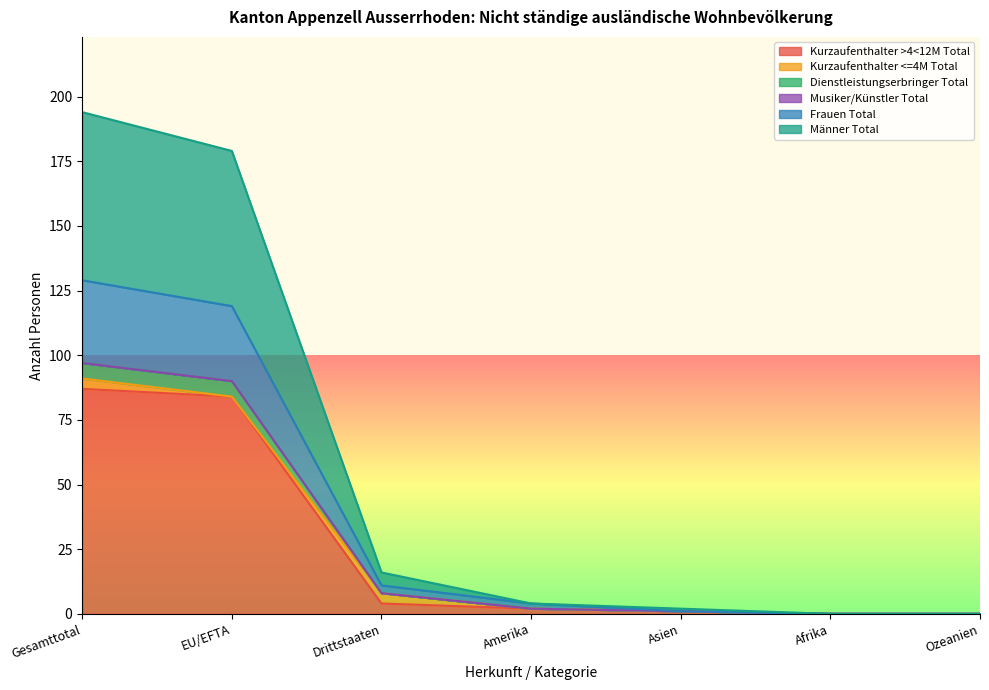

True or false: Dienstleistungserbringer Total and Frauen Total cross at least once.

False